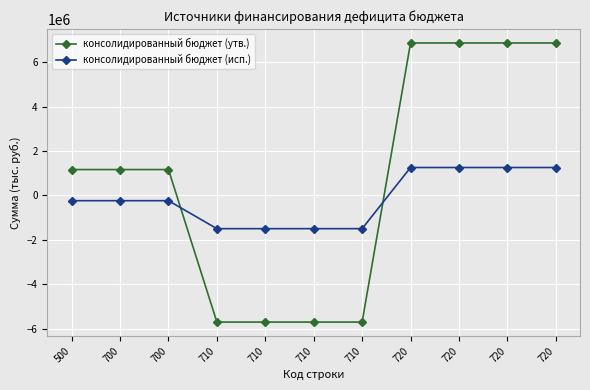

What are all the series names shown in the legend?

консолидированный бюджет (утв.), консолидированный бюджет (исп.)